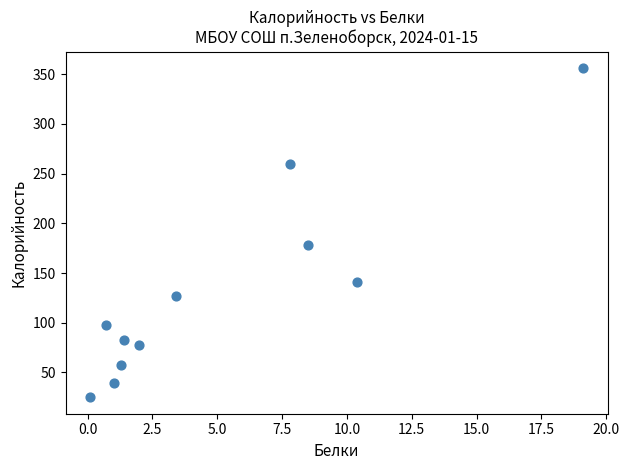

What Y value in the scatter plot is closest to 190?

178